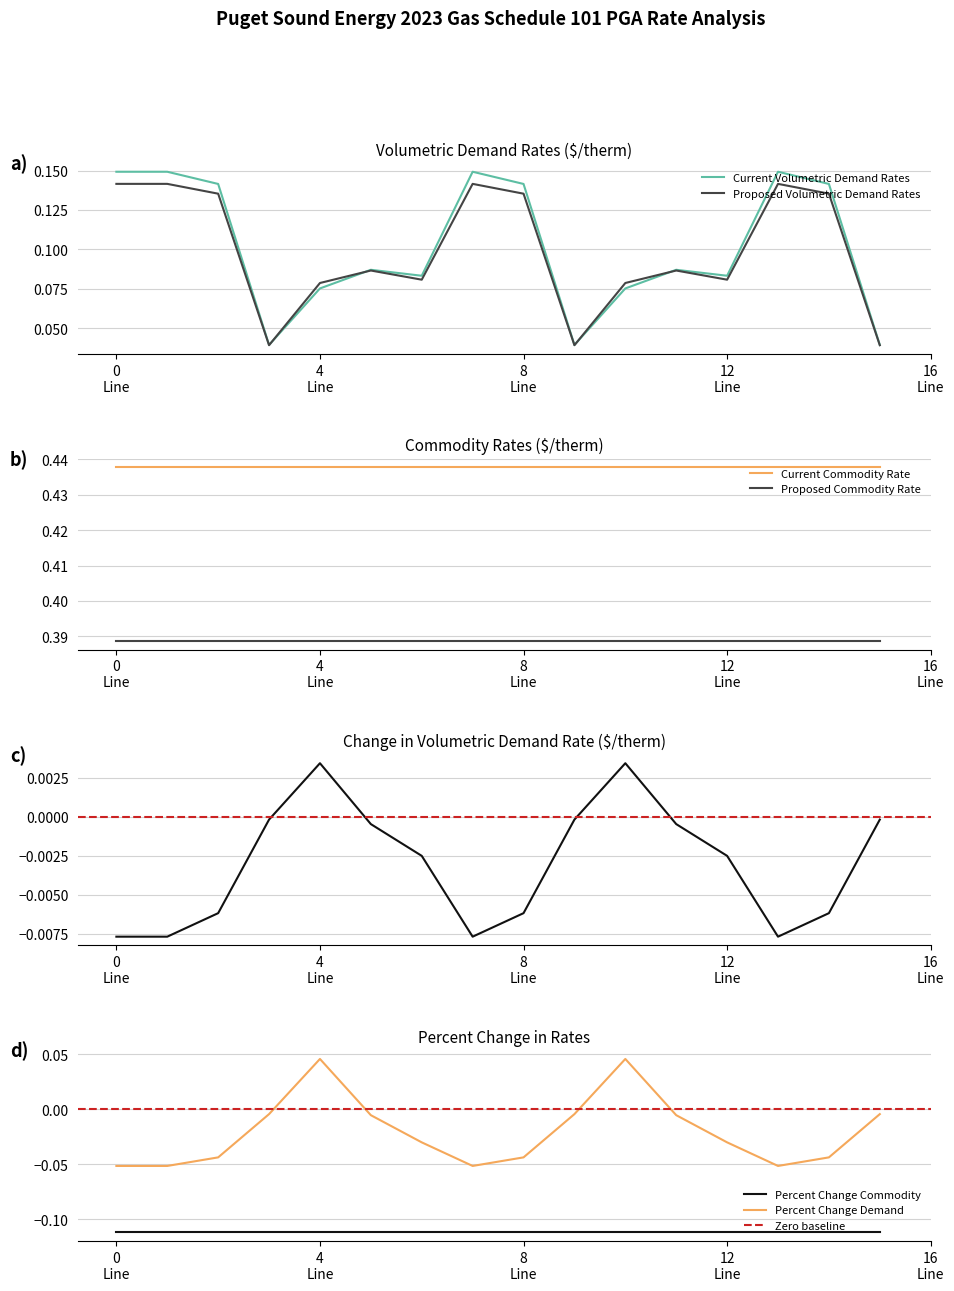

True or false: Current Volumetric Demand Rates has a value of 0.1 at 2.

False